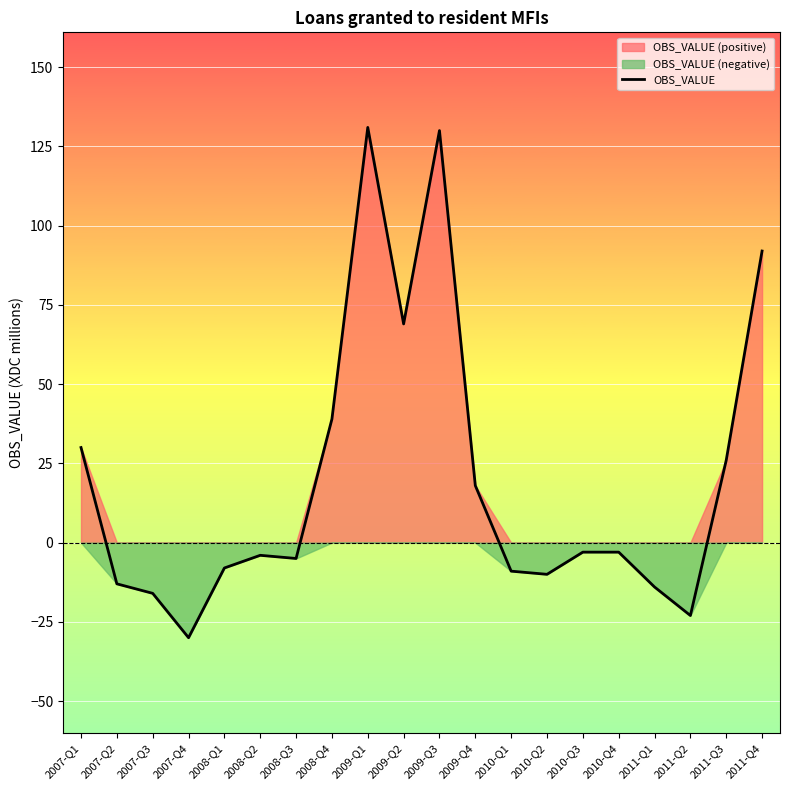

What is the difference between the second highest and minimum values?

160